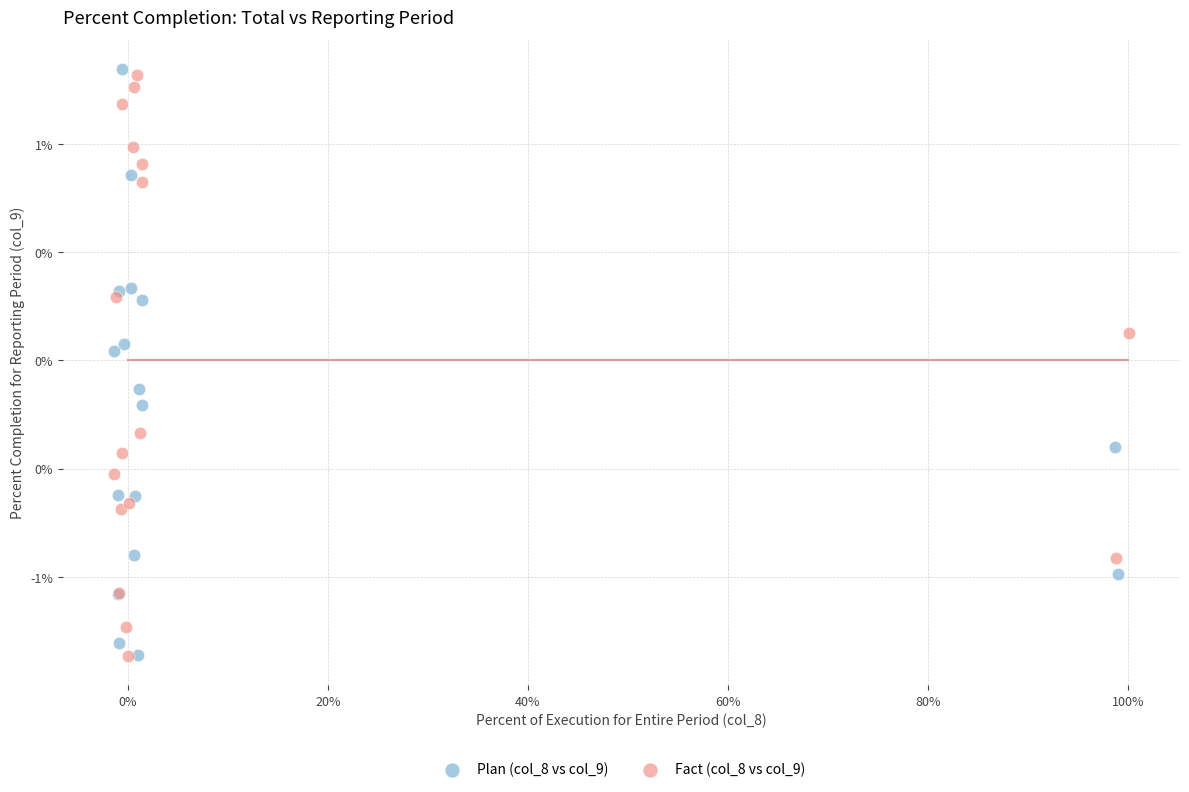

Which series has the widest spread of Y values?

Plan (col_8 vs col_9)